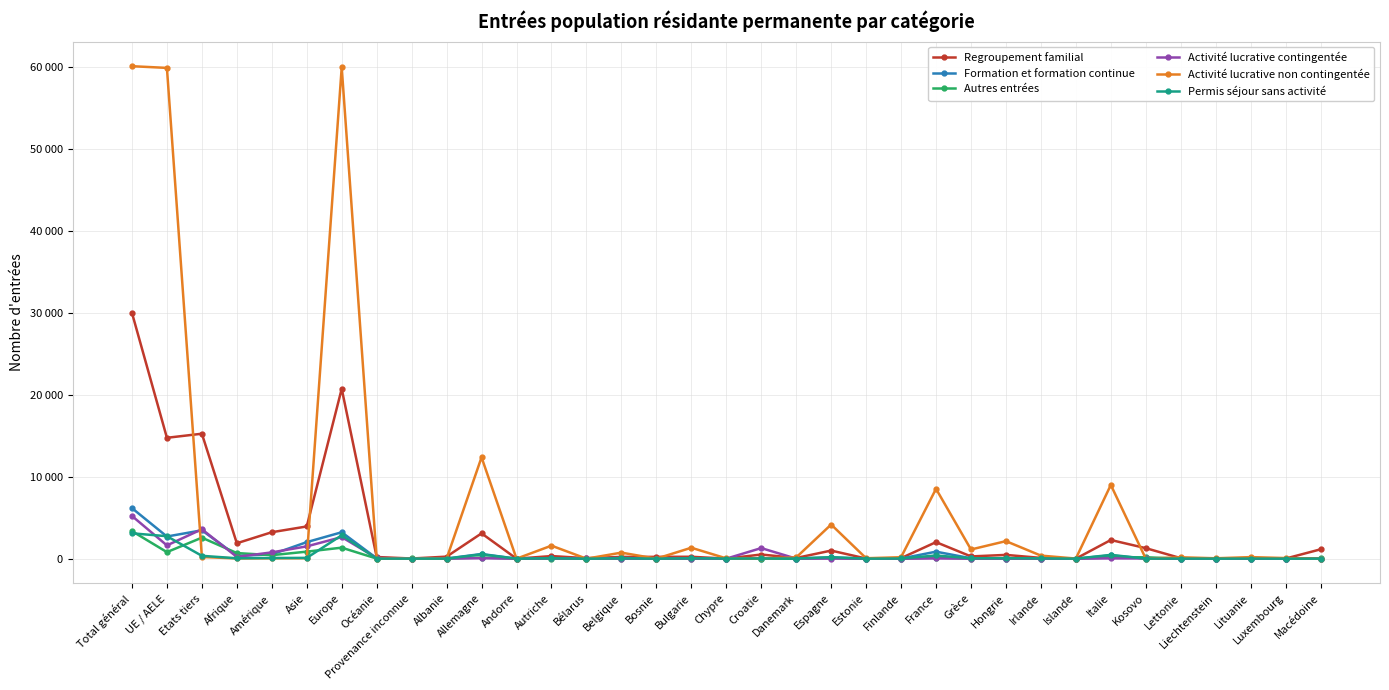

What are all the series names shown in the legend?

Regroupement familial, Formation et formation continue, Autres entrées, Activité lucrative contingentée, Activité lucrative non contingentée, Permis séjour sans activité